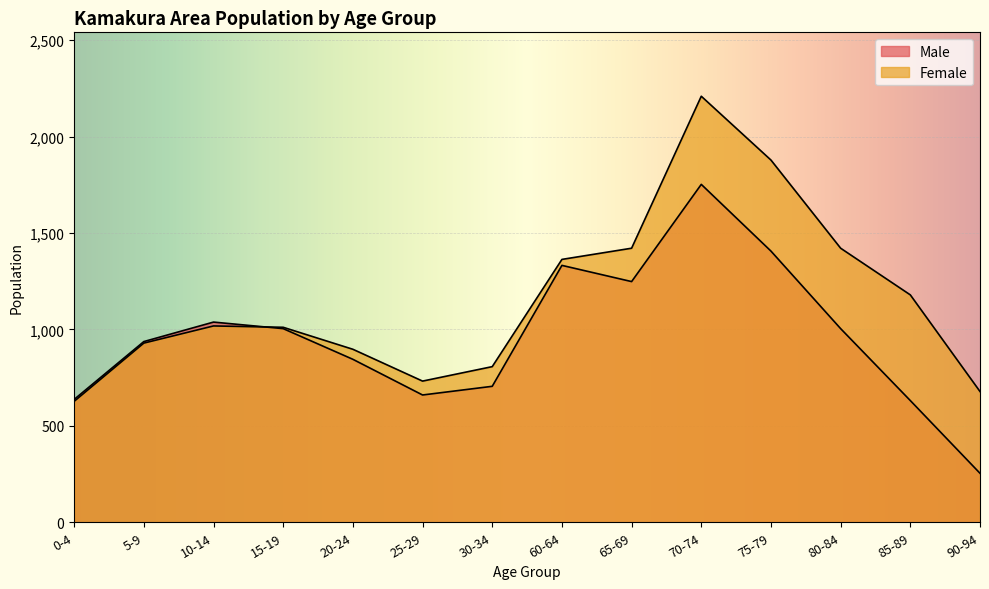

How many lines are shown in the chart?

2